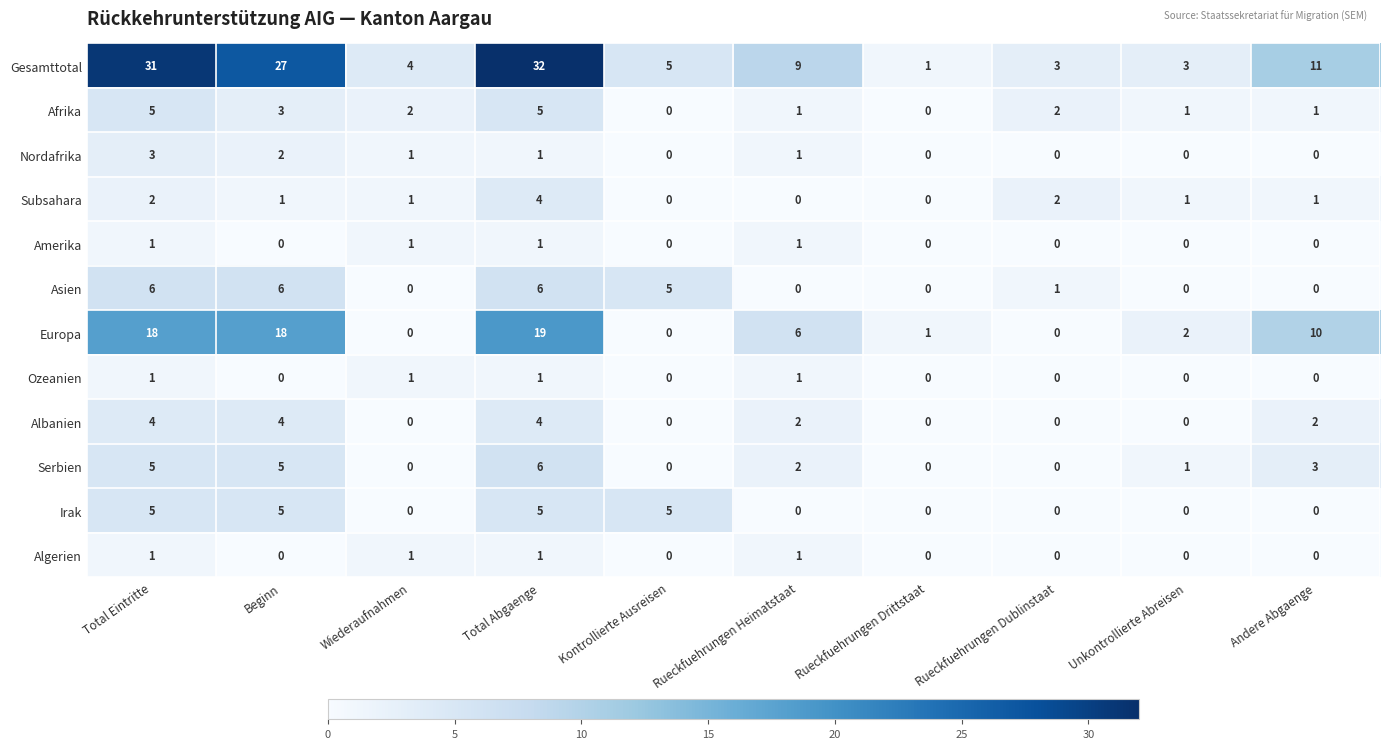

How many positive values does the Amerika series have?

4